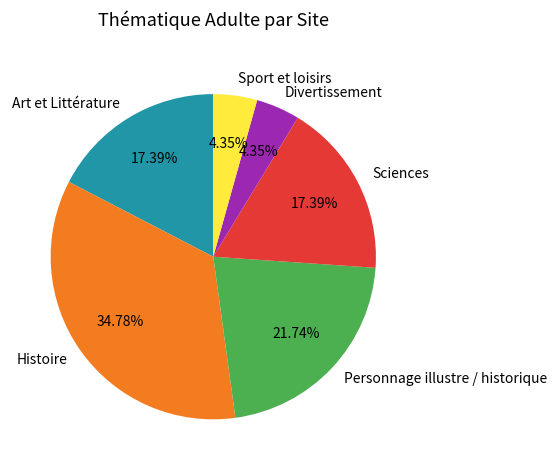

Which slice is the largest?

Histoire